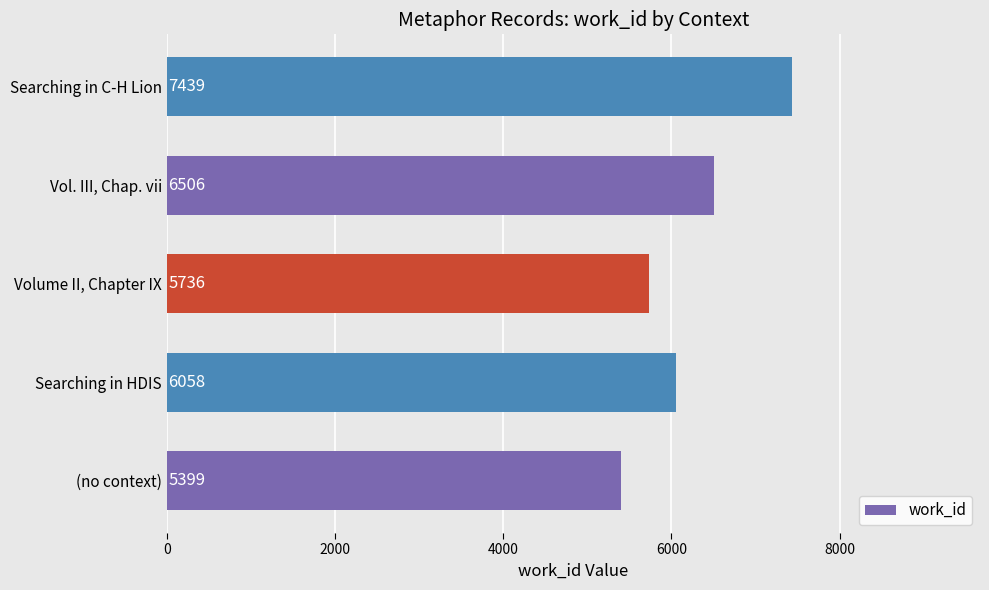

How many bars are there in total?

5